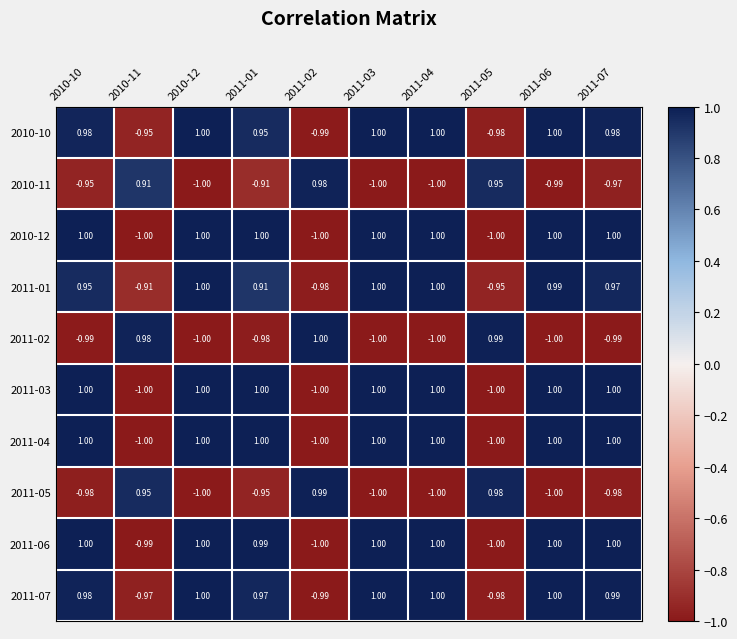

Count the number of data series in this chart.

10